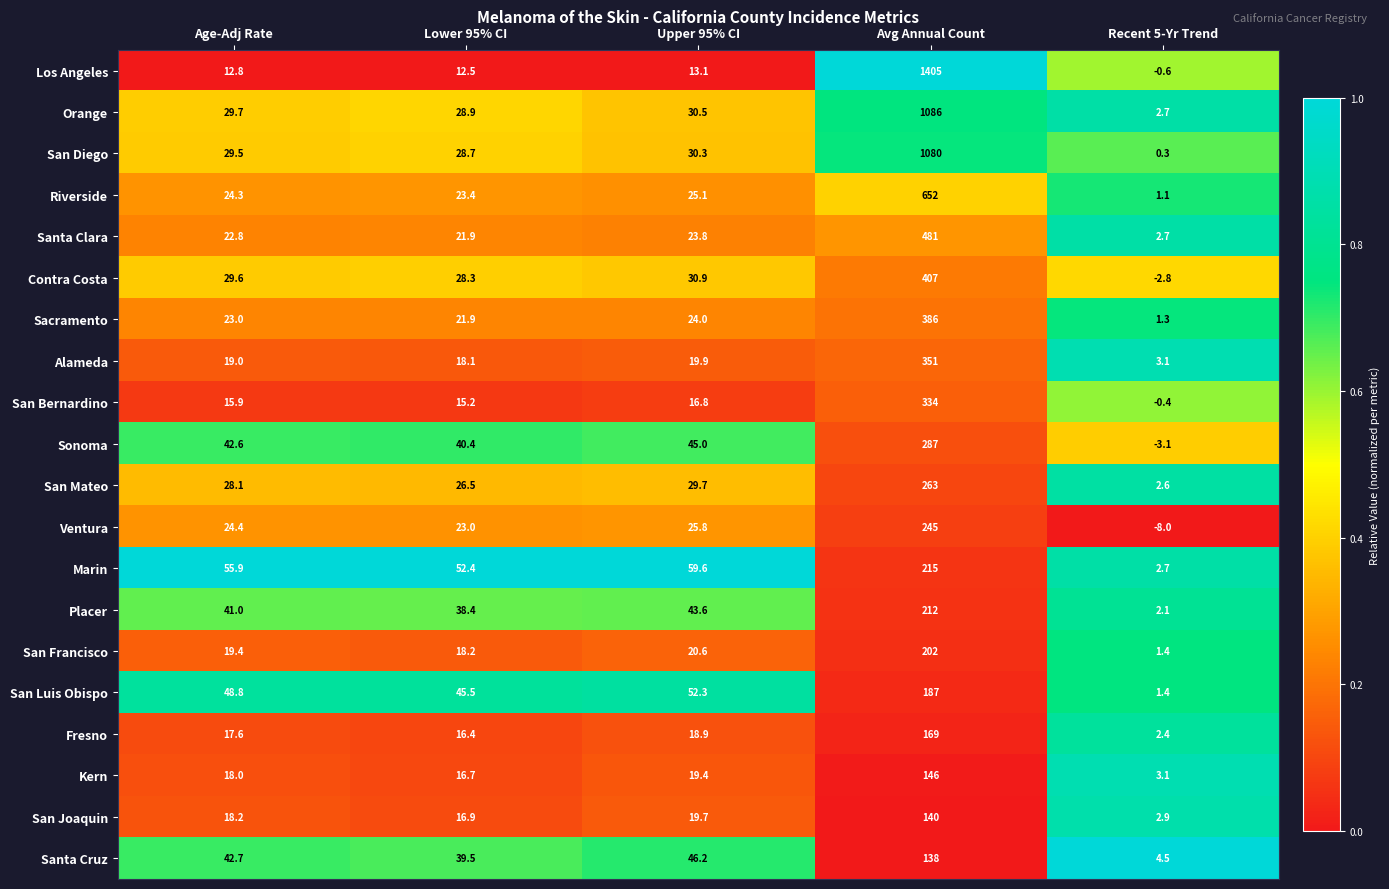

What is the sum of the San Joaquin values at Recent 5-Yr Trend and Avg Annual Count?

142.9